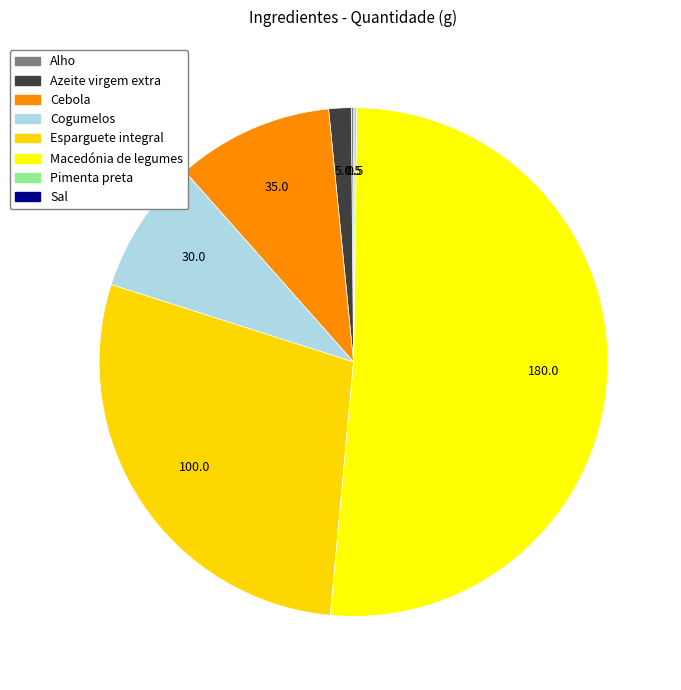

What is the largest slice in the pie chart?

Macedónia de legumes